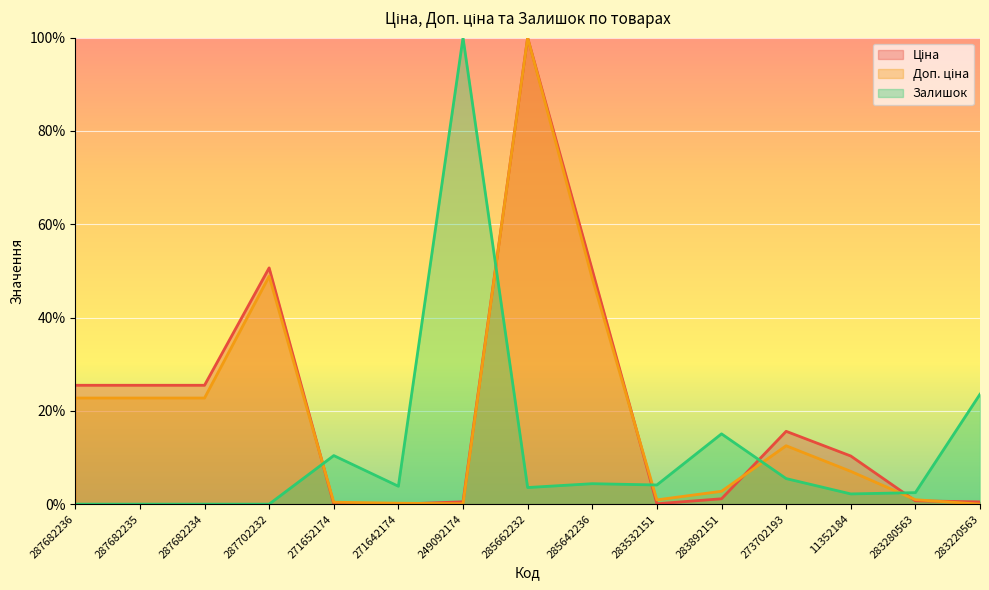

How many values in Залишок are above zero?

11